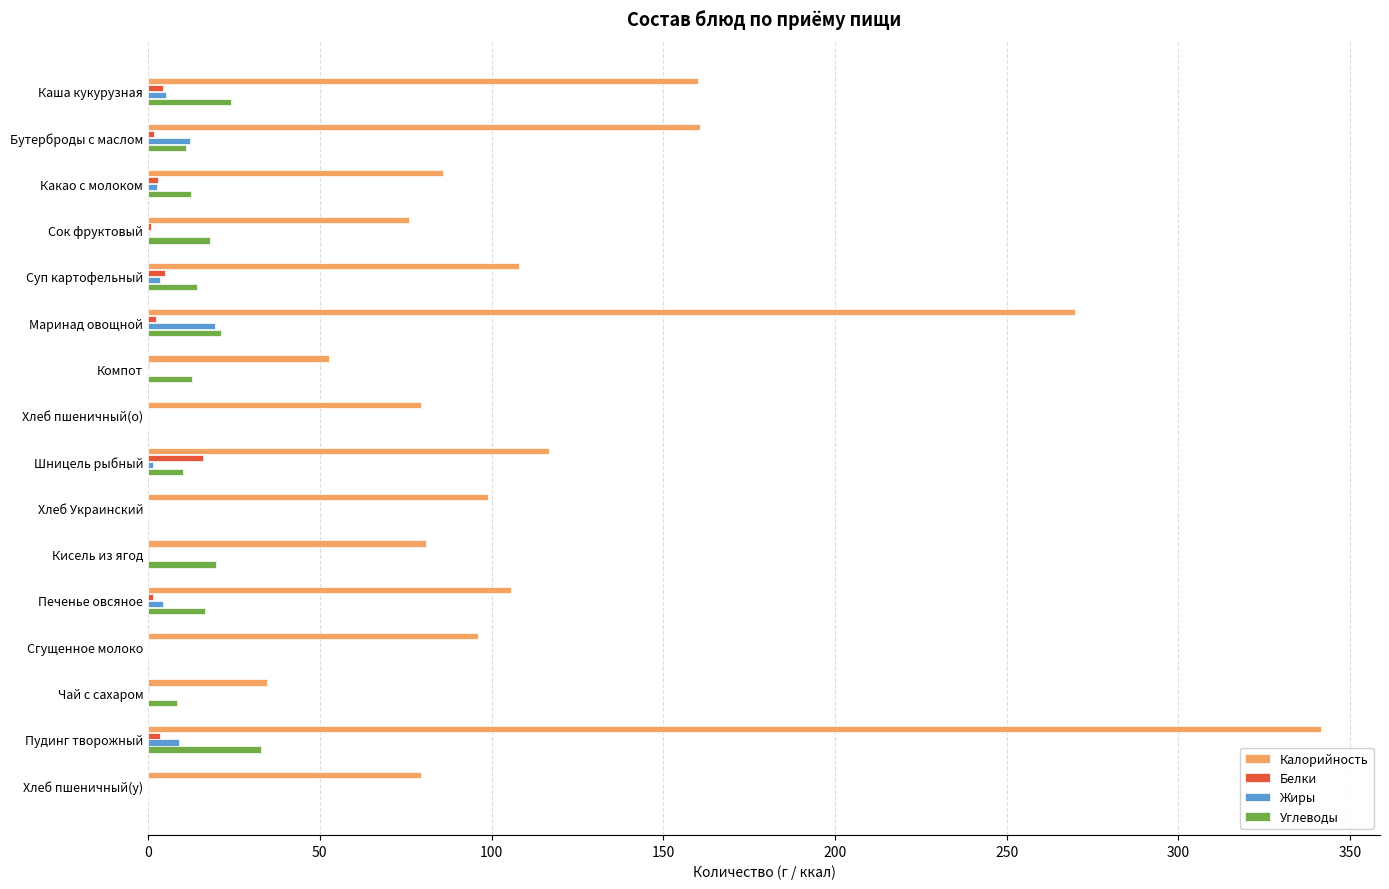

Which series changed the most between Маринад овощной and Хлеб Украинский?

Калорийность